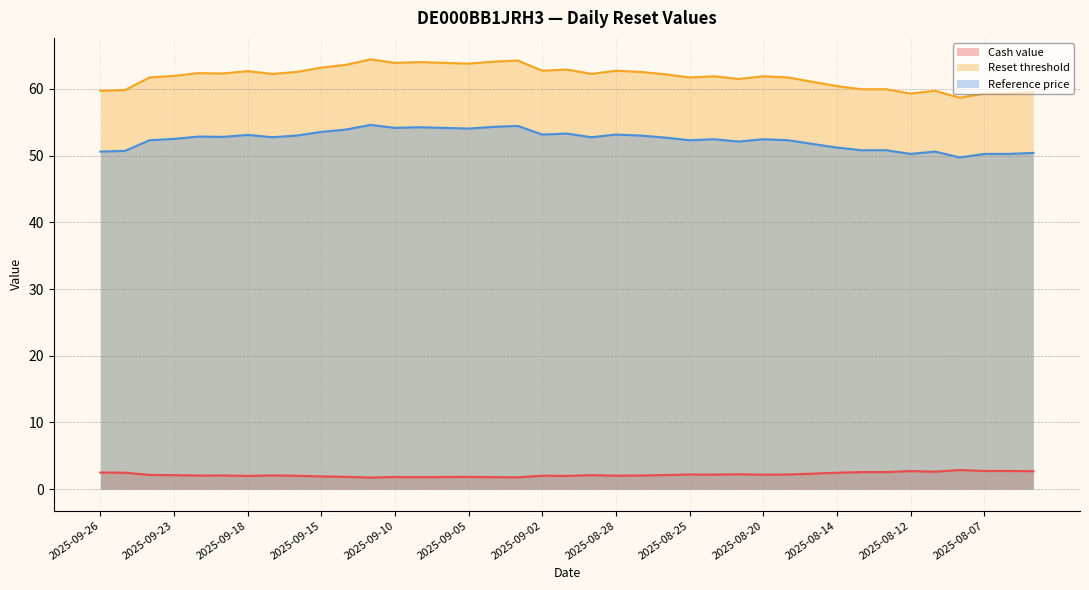

The value of Reset threshold at 2025-08-20 is 61.9. True or false?

True